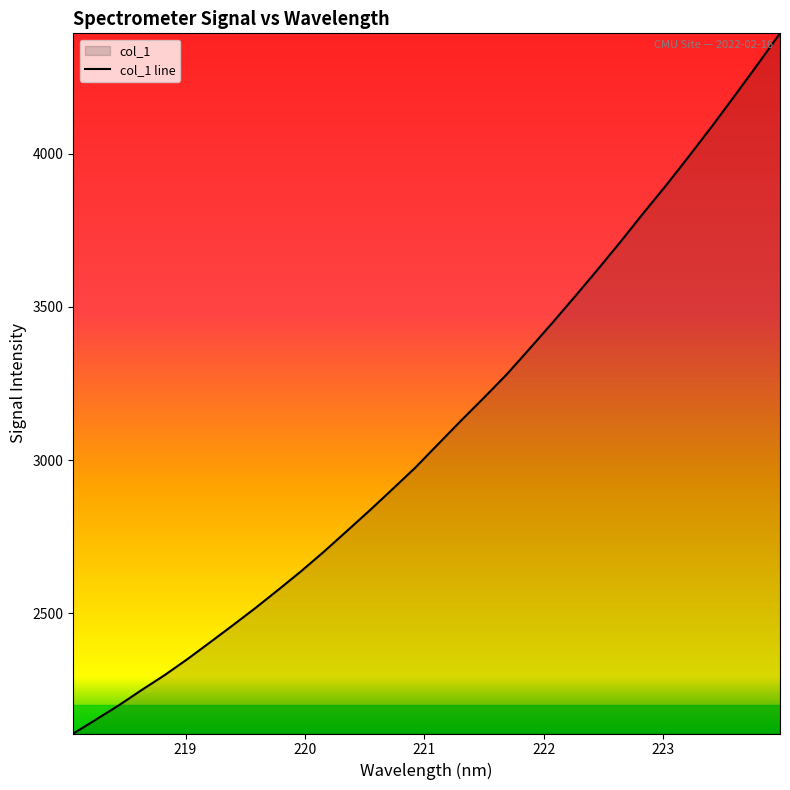

What is the smallest value displayed?

2108.0